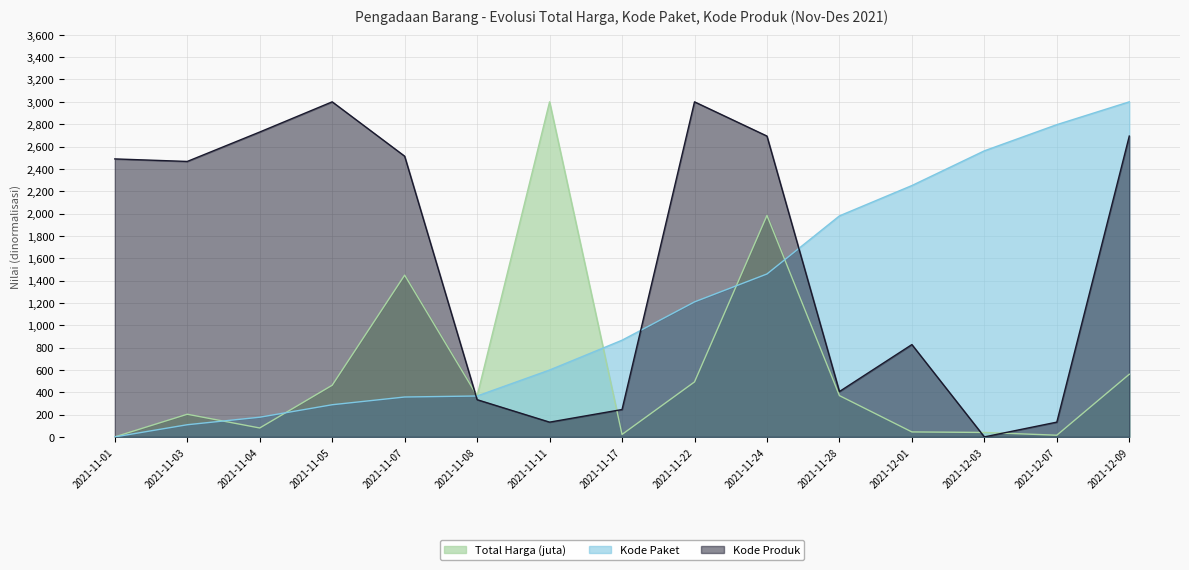

At which label does Total Harga (juta) first exceed 366?

2021-11-05